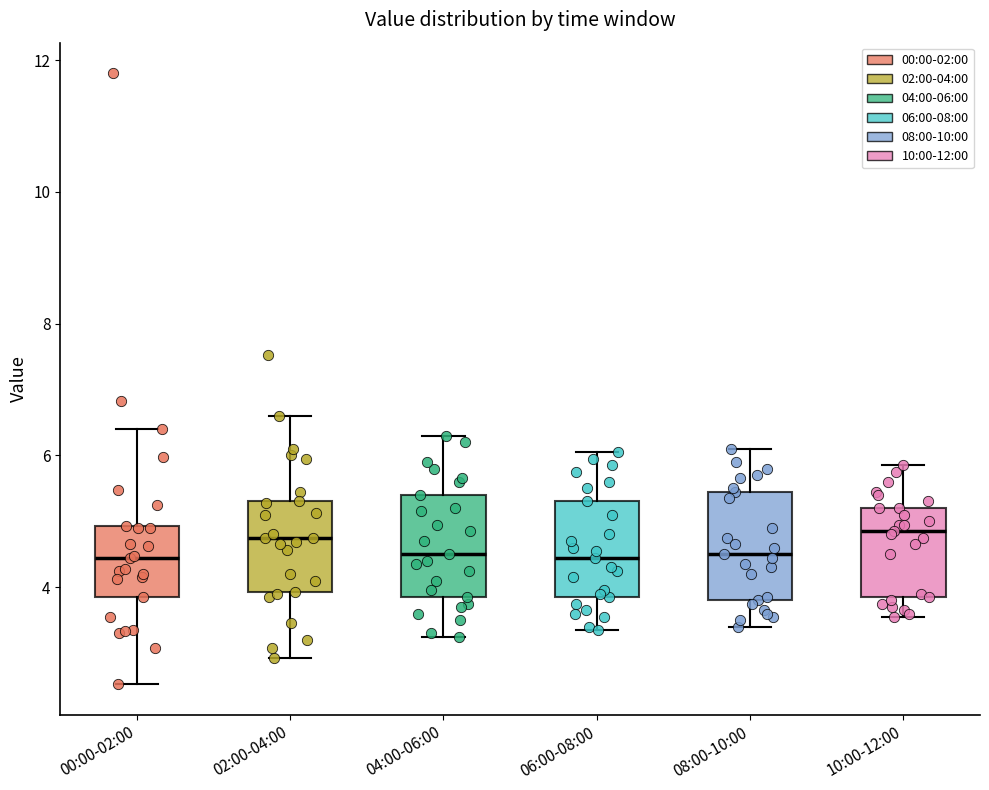

Reading left to right, read every box against the y-axis: the position of its median line, the range the box covers, and the ends of its whiskers. The values are not printed on the chart, so give them approximately, as read against the axis.

00:00-02:00: median 4.4, box 3.8 to 5.0, whiskers 2.6 to 6.4
02:00-04:00: median 4.8, box 4.0 to 5.4, whiskers 3.0 to 6.6
04:00-06:00: median 4.6, box 3.8 to 5.4, whiskers 3.2 to 6.4
06:00-08:00: median 4.4, box 3.8 to 5.4, whiskers 3.4 to 6.0
08:00-10:00: median 4.6, box 3.8 to 5.4, whiskers 3.4 to 6.2
10:00-12:00: median 4.8, box 3.8 to 5.2, whiskers 3.6 to 5.8